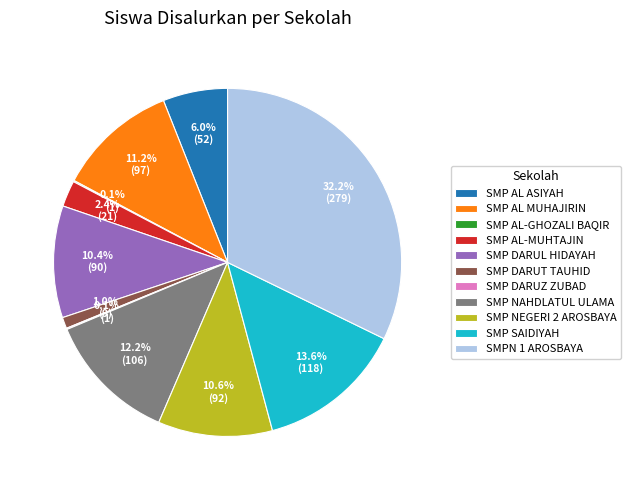

Does SMP NAHDLATUL ULAMA account for over 50% of the chart?

No